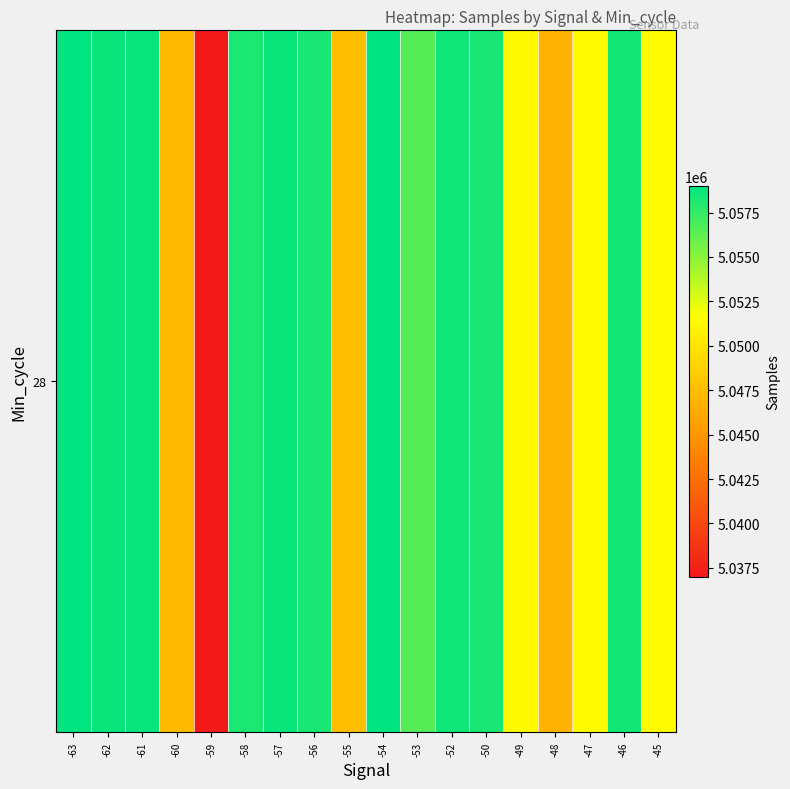

Rank the categories by value from highest to lowest.

-63, -54, -61, -57, -62, -52, -46, -56, -50, -58, -53, -45, -47, -49, -55, -60, -48, -59